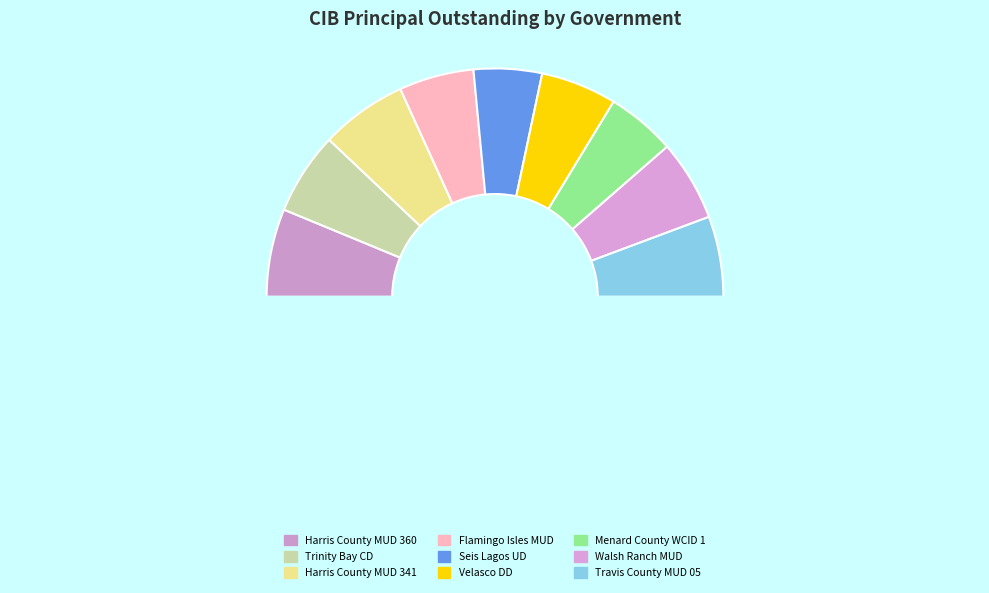

What is the smallest slice in the pie chart?

Seis Lagos UD